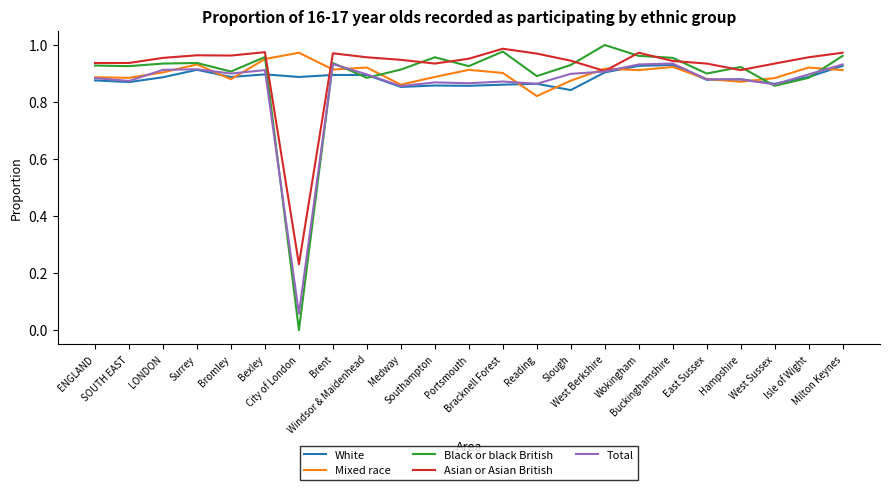

Which series has the largest range (max minus min)?

Black or black British